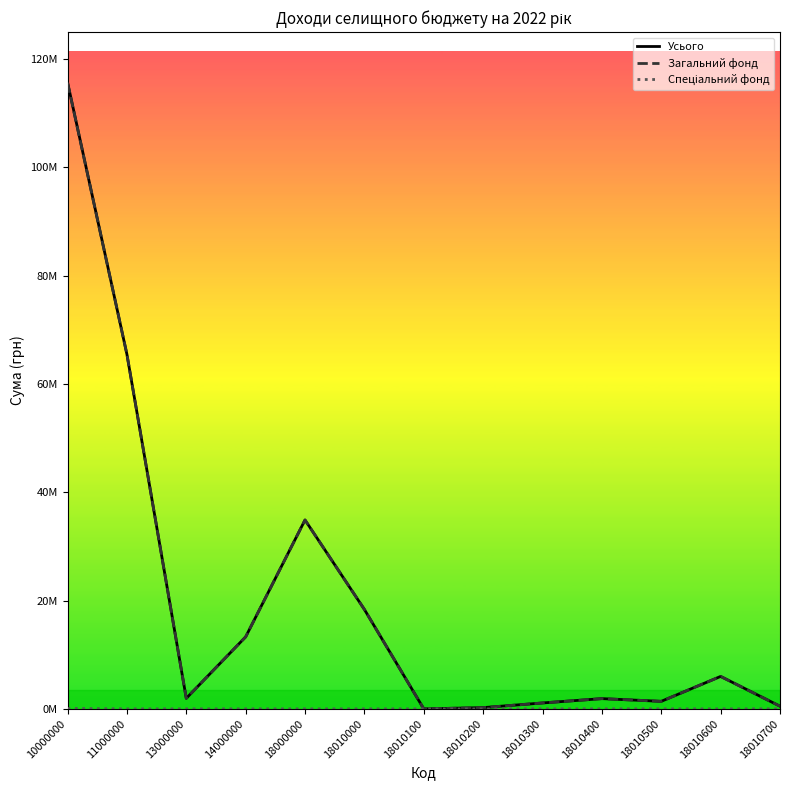

Read the Усього value at 11000000, to the nearest 50.

65500000